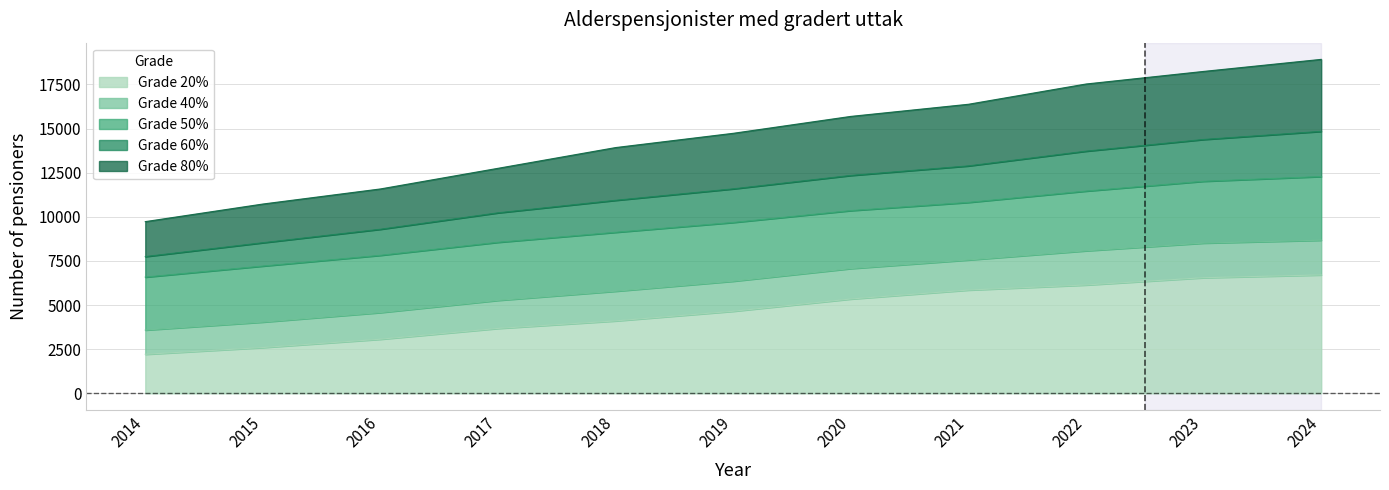

What is the sum of all 80 values?

160156